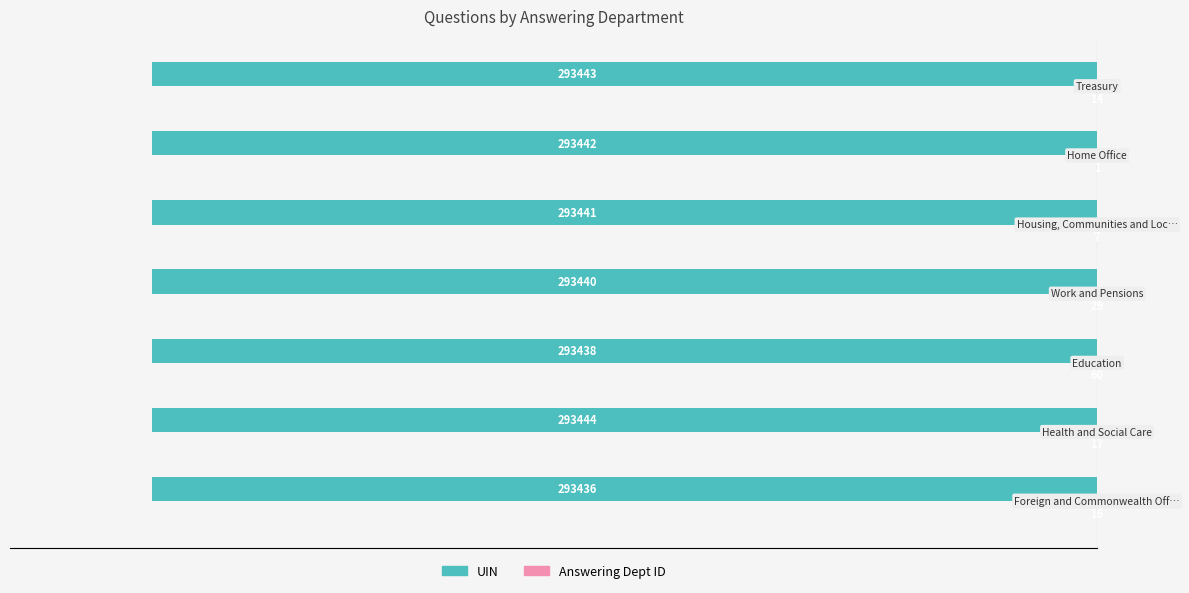

What is the maximum value shown in the chart?

60